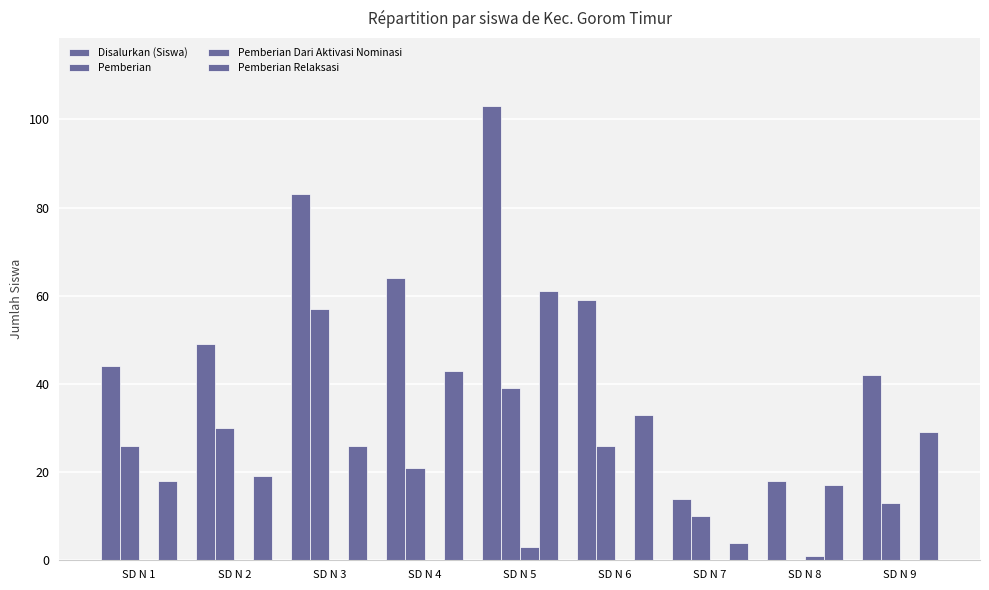

List the series in order of their peak value, lowest first.

Pemberian Dari Aktivasi Nominasi, Pemberian, Pemberian Relaksasi, Disalurkan (Siswa)